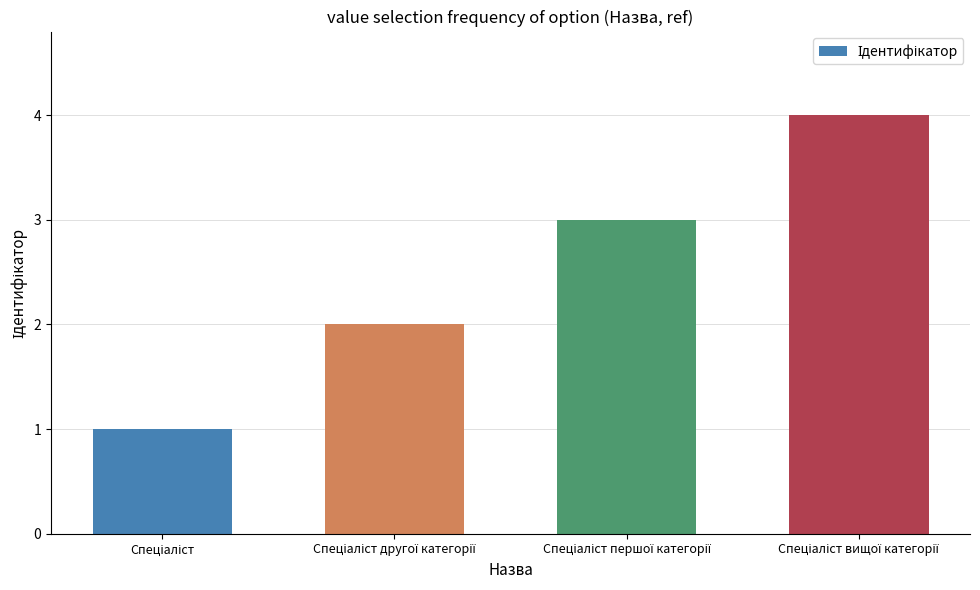

What is the greatest value displayed?

4